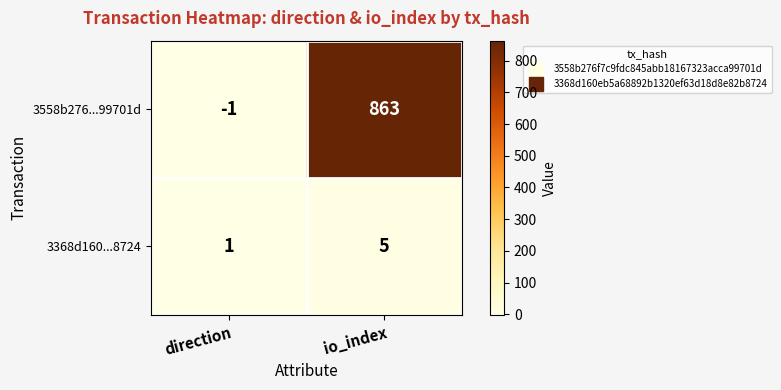

How many categories are shown in the chart?

2